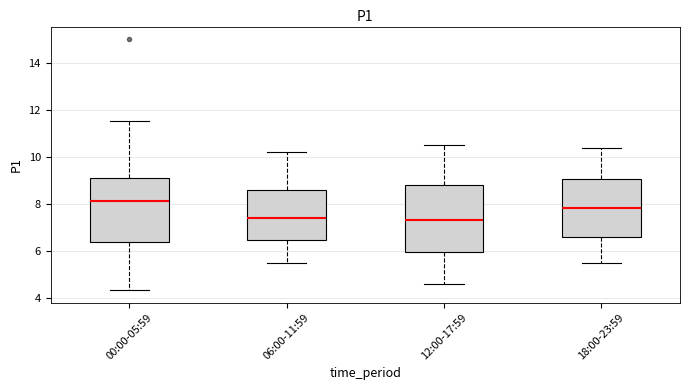

Where is the upper edge of the box for 18:00-23:59 on the y-axis? The values are not printed on the chart, so give them approximately, as read against the axis.

9.0